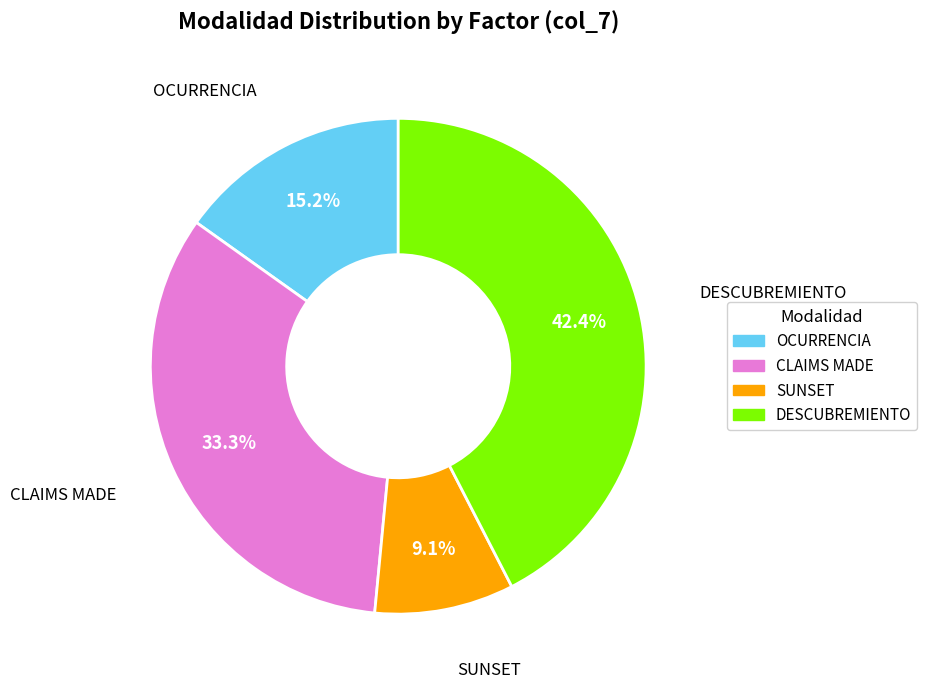

To the nearest percent, what percentage of the pie is SUNSET?

9%